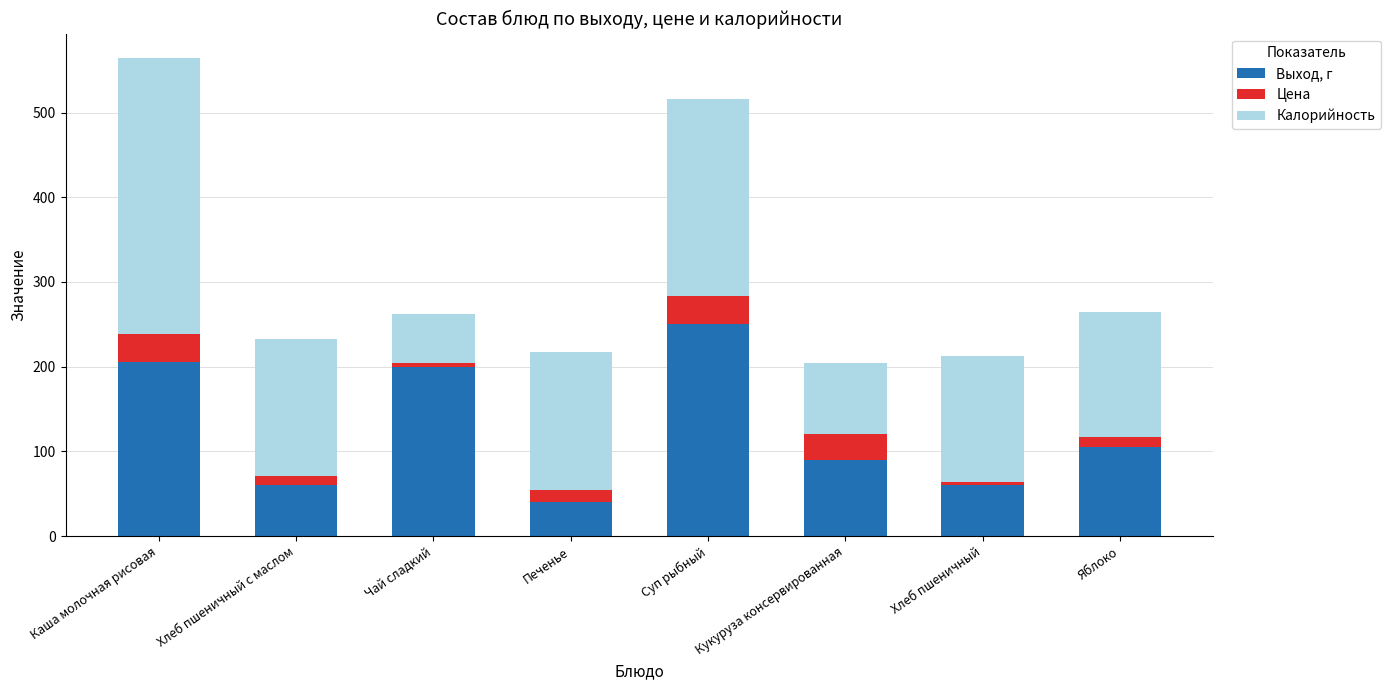

How many bars are there in total?

8